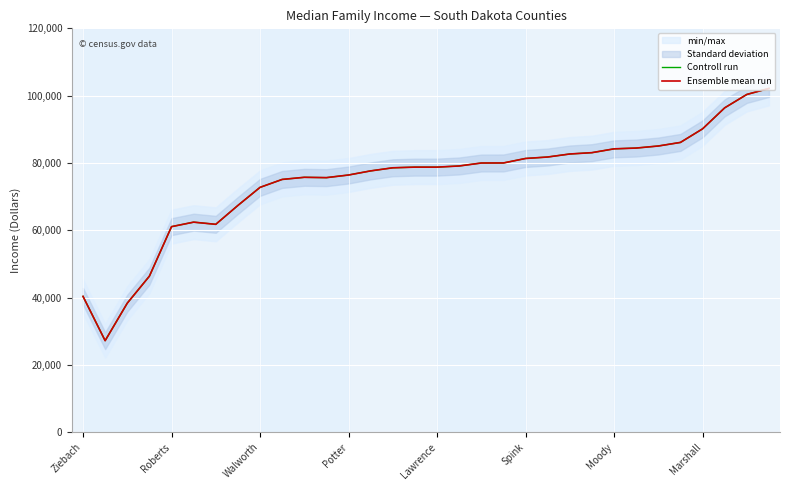

Between 30 and 19, which is larger?

30